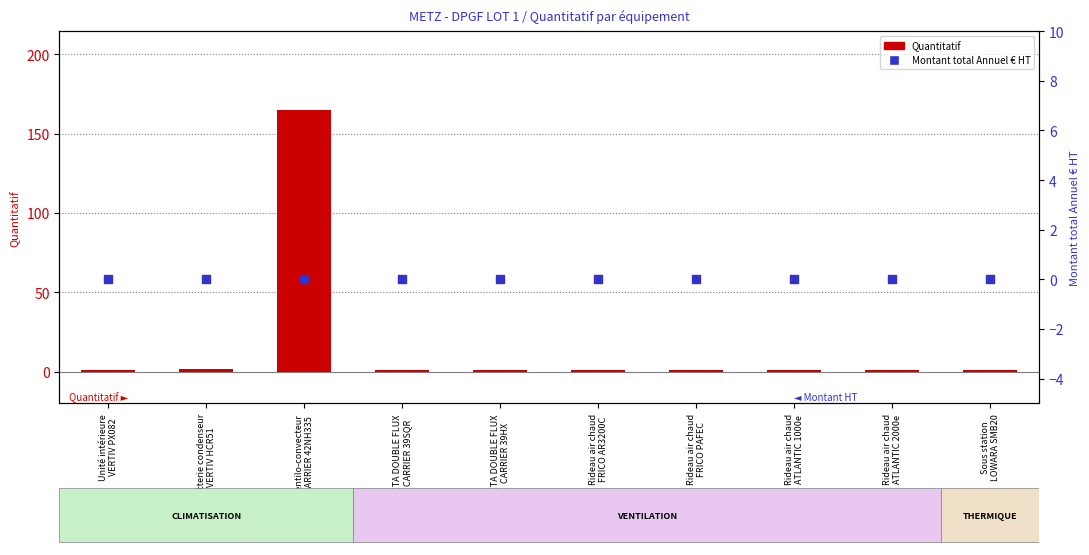

Which series reaches the maximum Y coordinate?

Quantitatif